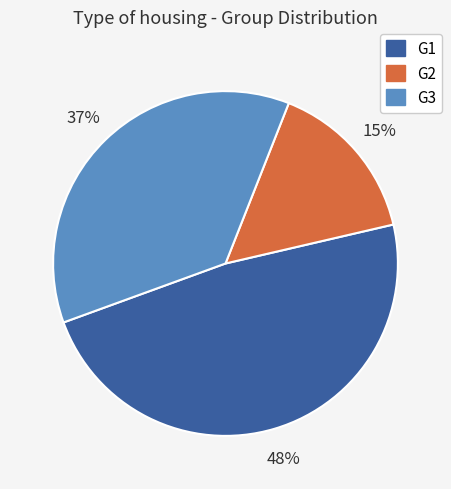

Is it true that G3 is 37% of the pie?

True